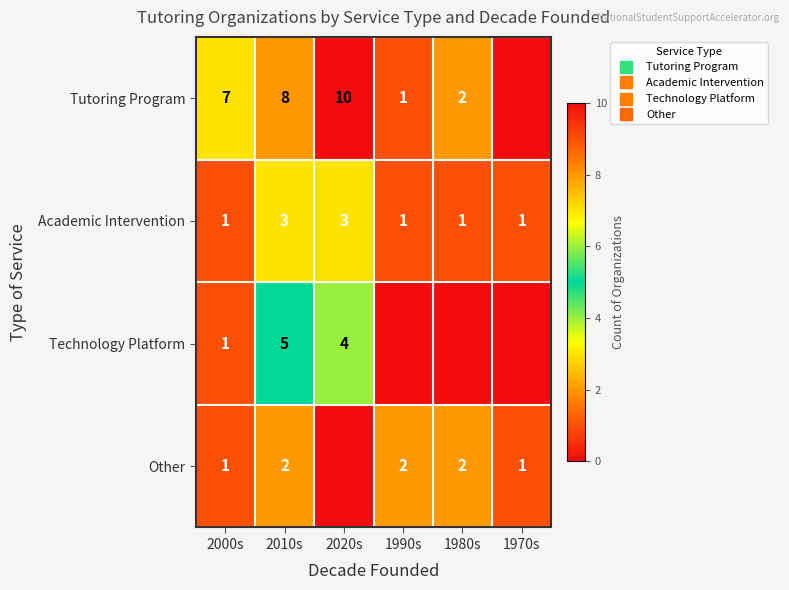

At which category does the chart reach its peak across all series?

2020s